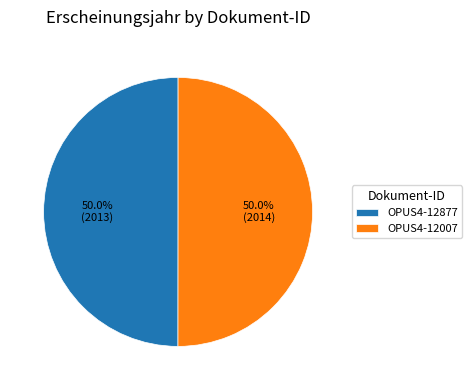

How many slices are in this pie chart?

2